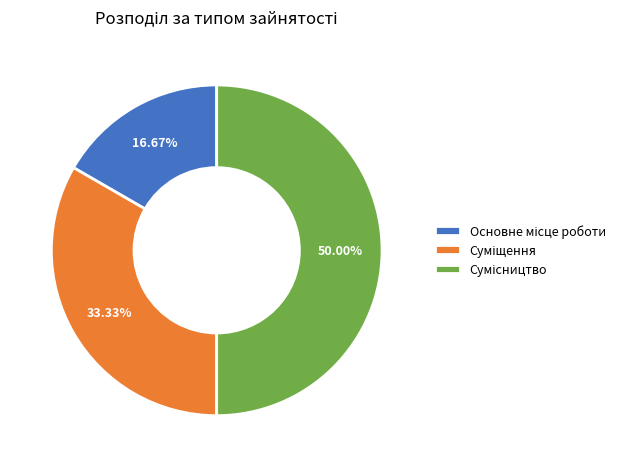

Which category has the smallest portion of the pie?

Основне місце роботи